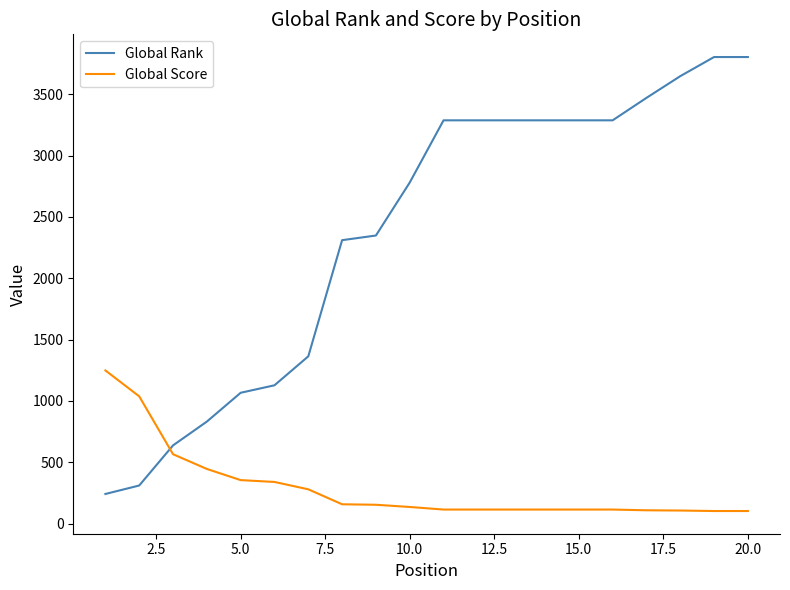

How many times do Global Rank and Global Score cross each other?

1